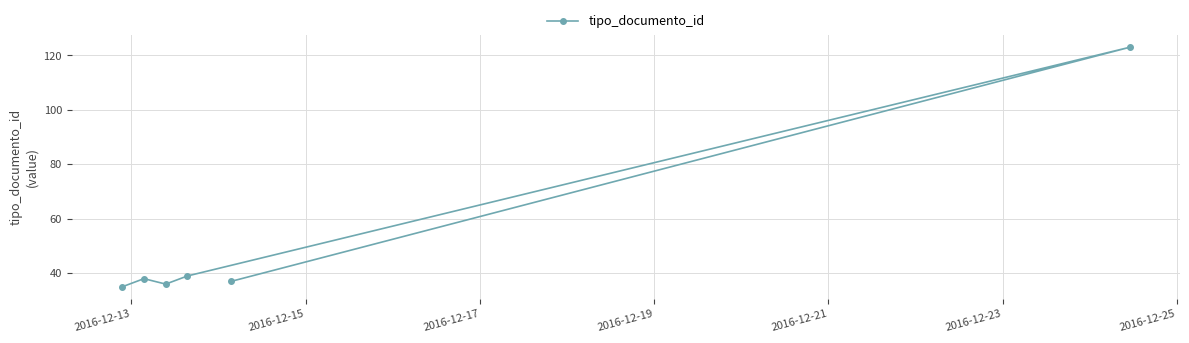

True or false: there are more than 0 points higher than both neighbors.

True